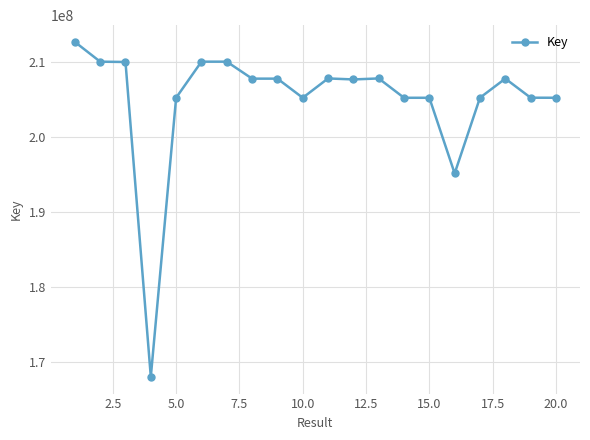

True or false: there are more than 2 points higher than both neighbors.

True